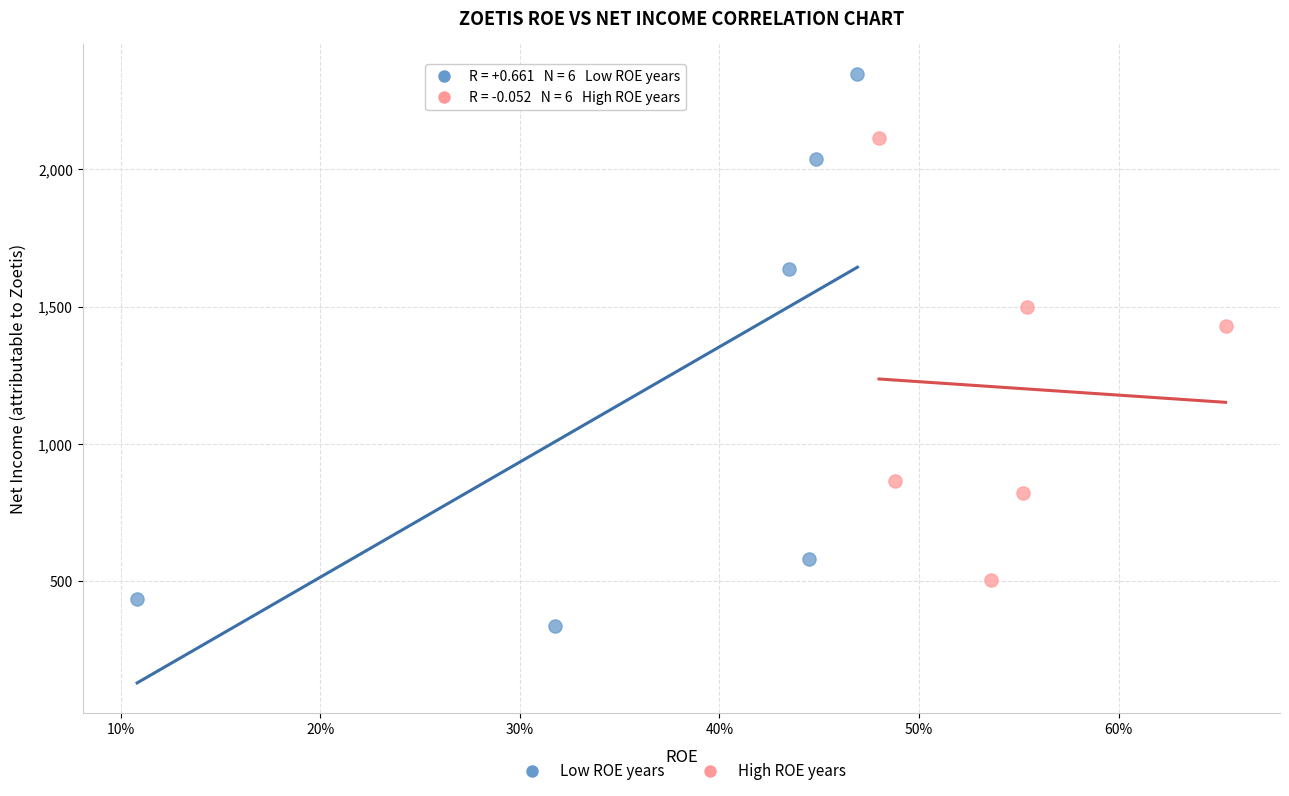

Which series reaches the minimum Y coordinate?

Low ROE years